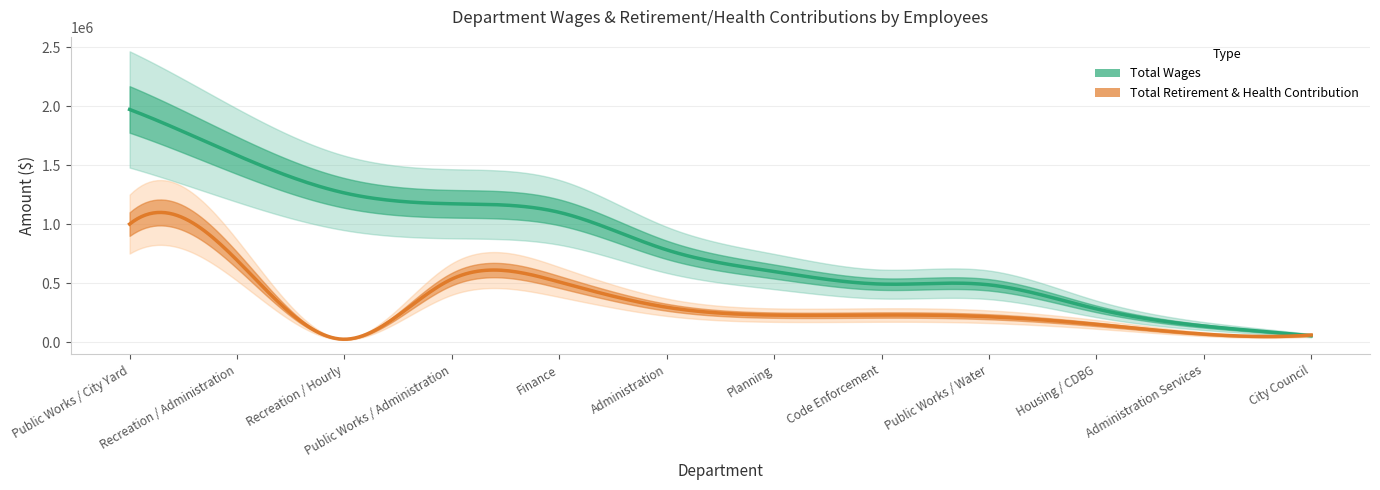

What is the approximate value of Total Wages at Recreation / Hourly?

1264352